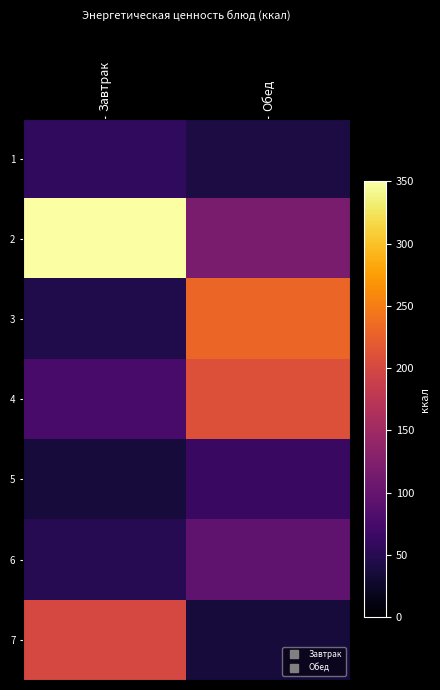

At which category does the chart reach its minimum across all series?

Завтрак